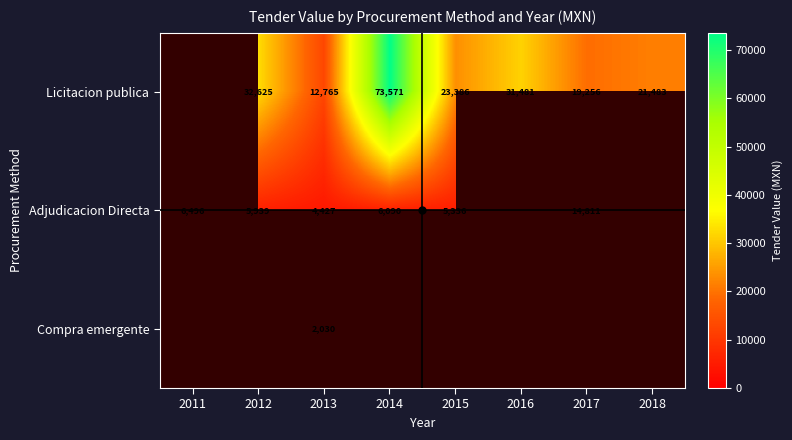

Which has a higher value, 2011 or 2018?

2018